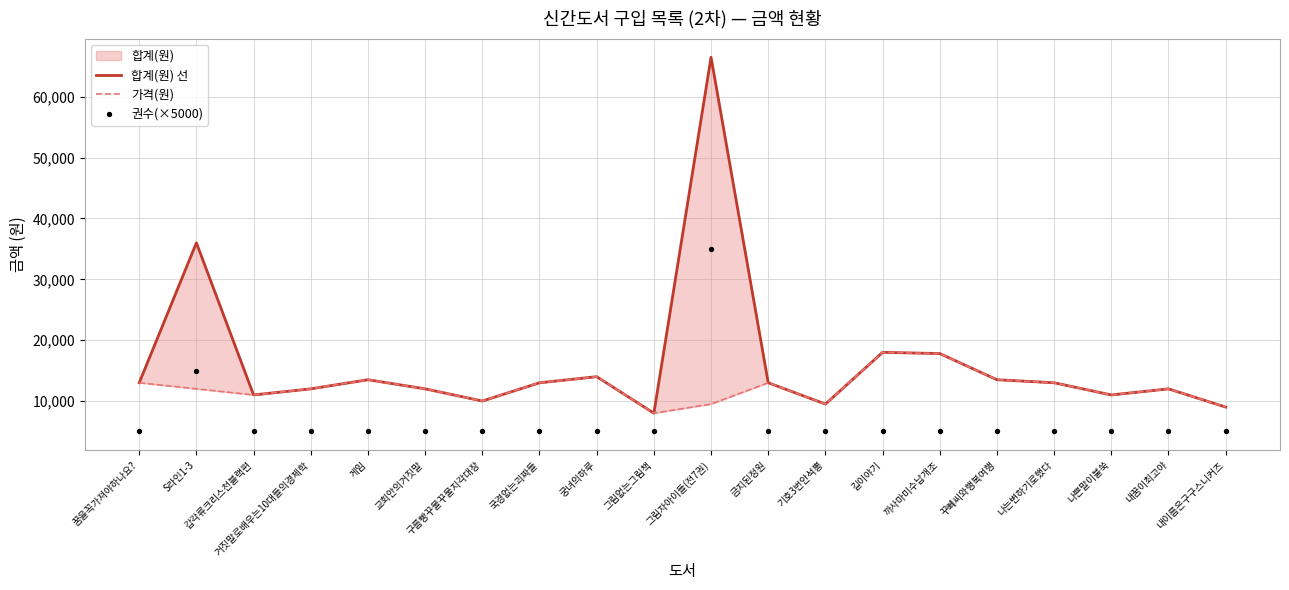

At how many categories does at least one series exceed 6741?

20